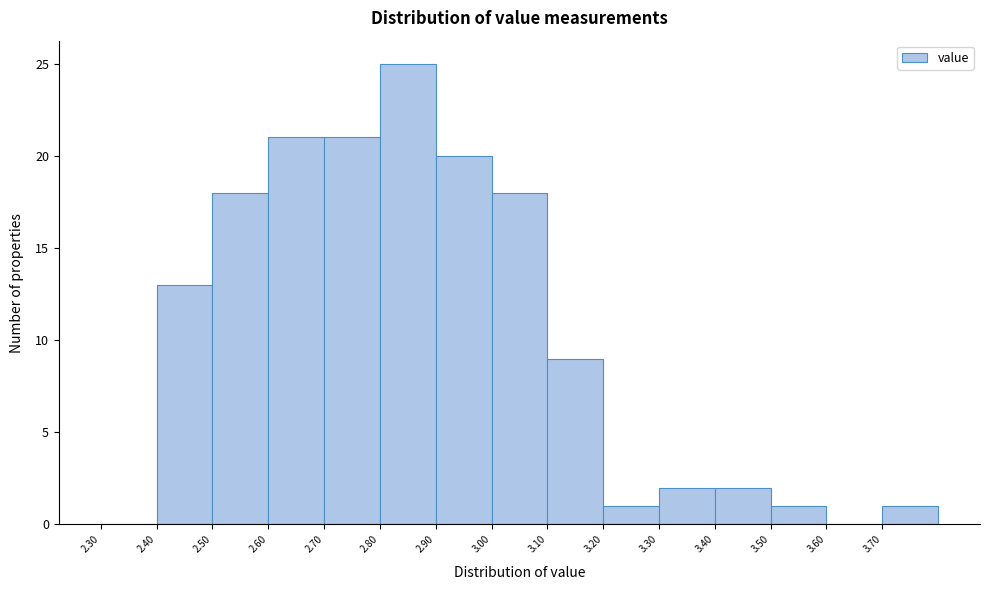

Which range on the x-axis has the tallest bar?

2.8 to 2.9